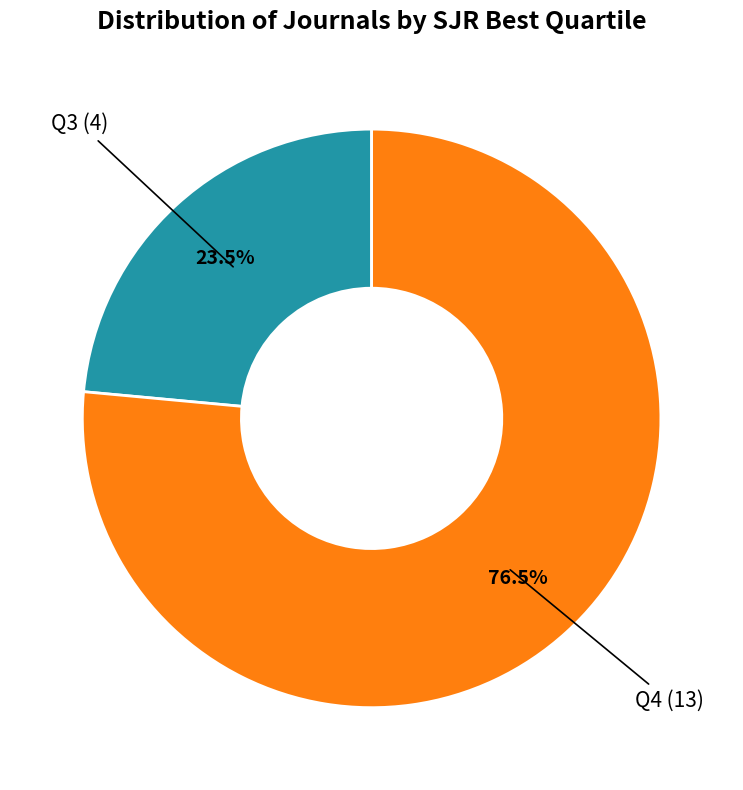

Is there a majority slice in this chart?

Yes